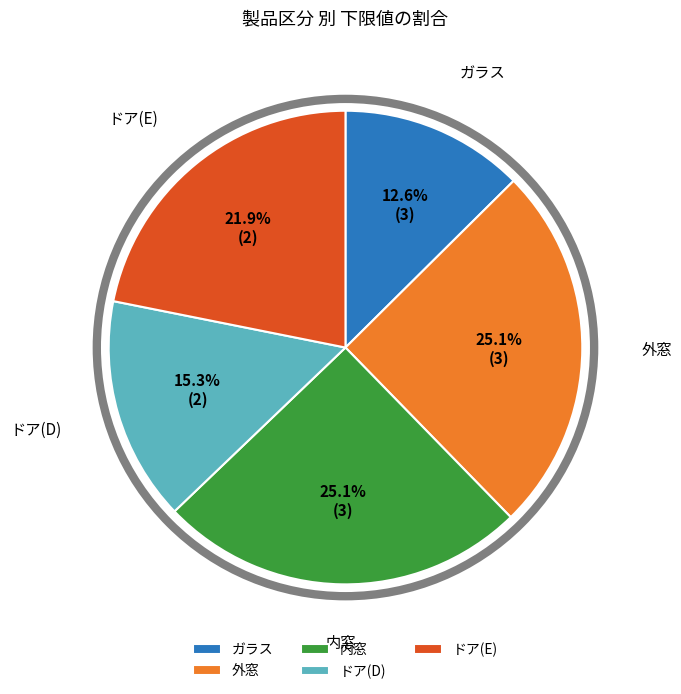

Which slice is the smallest?

ガラス